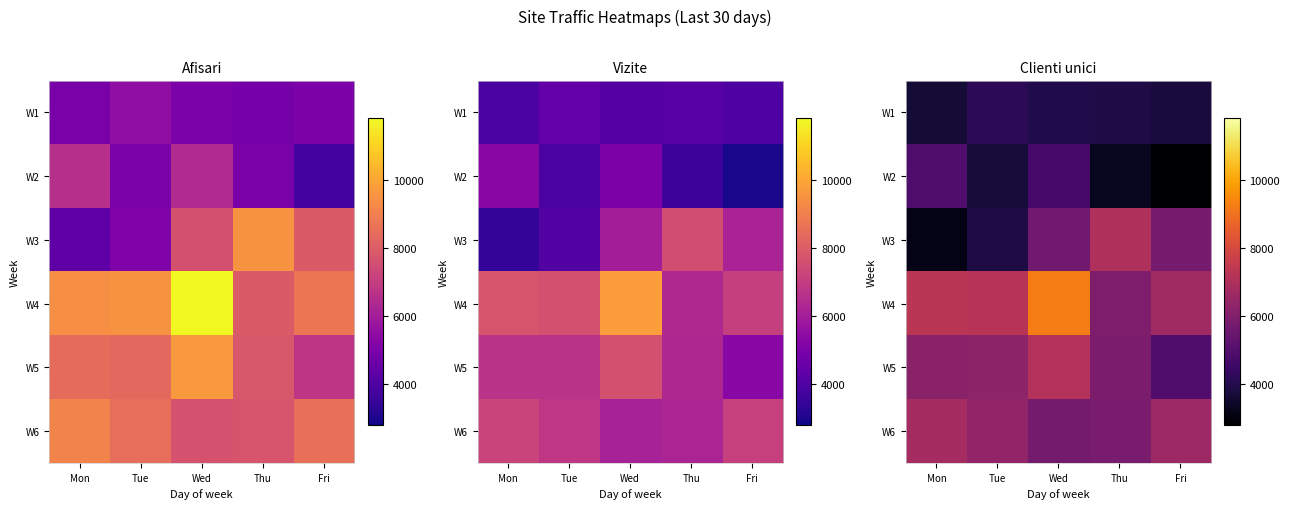

What is the maximum value for W1?

4196